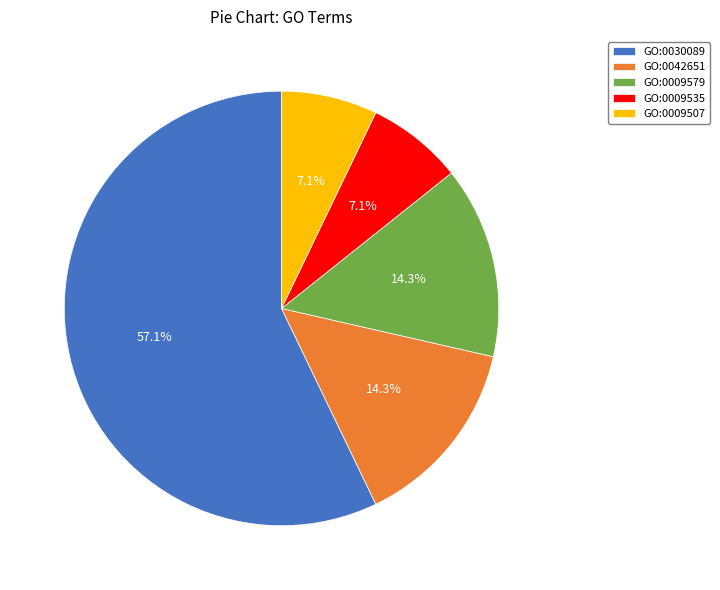

What portion of the pie excludes GO:0009507?

92.9%